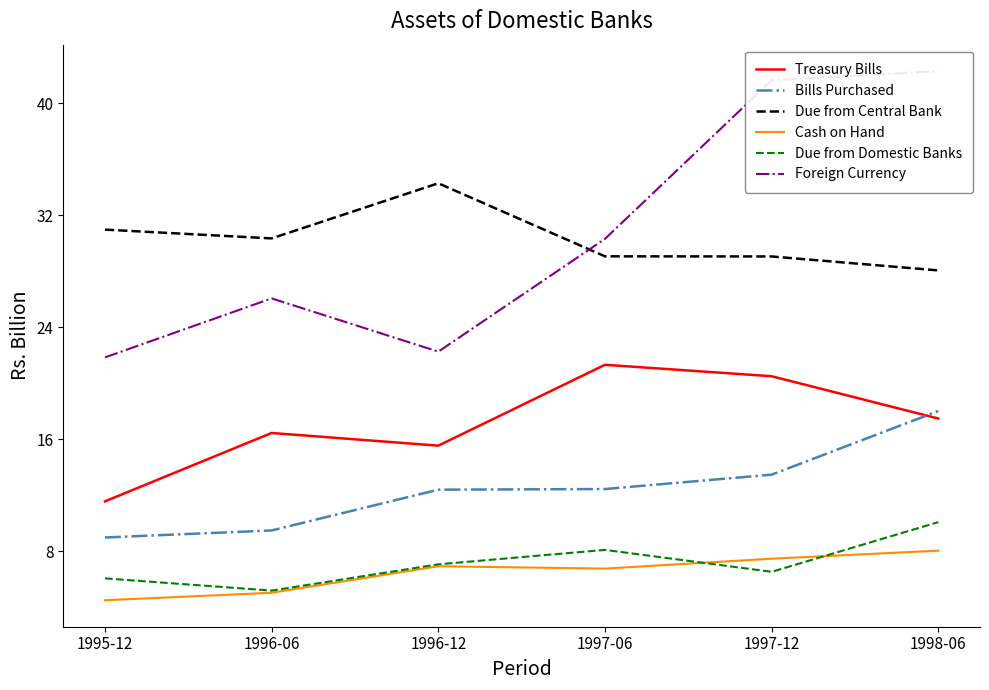

At which label does Foreign Currency reach its peak?

1998-06